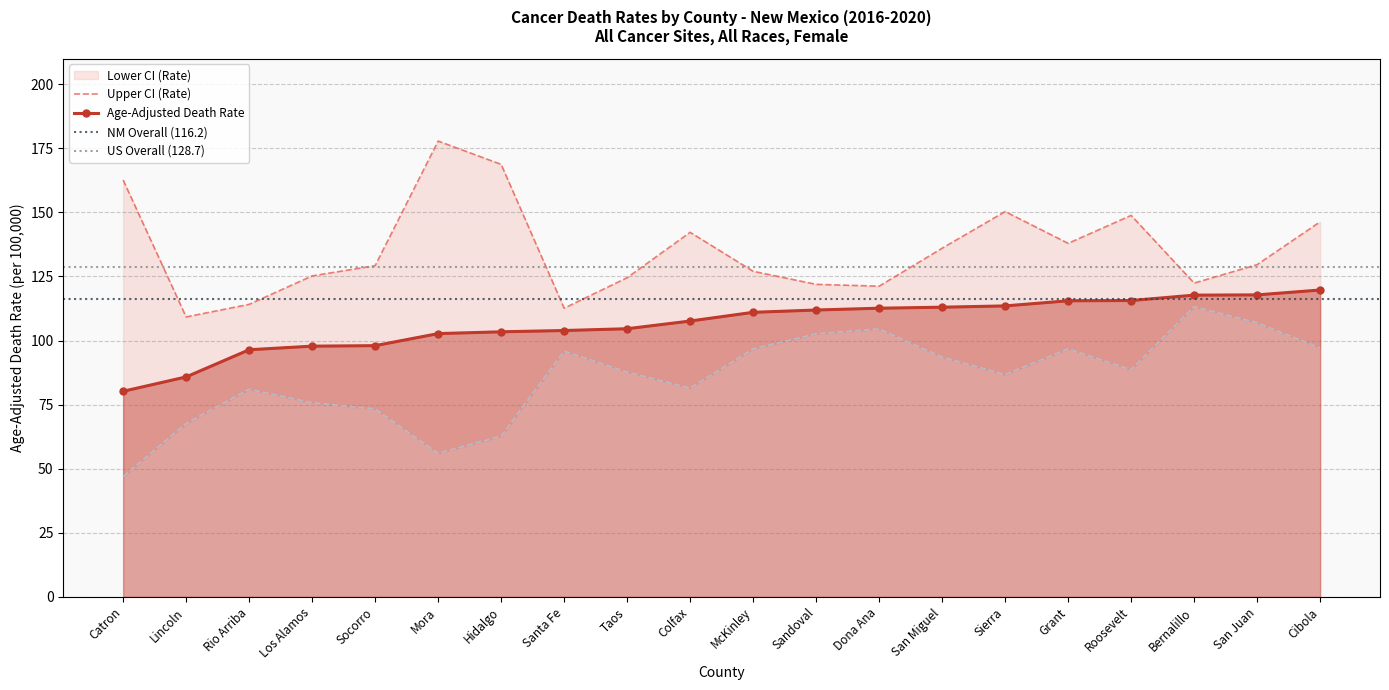

Where is Lower CI (Rate) nearest to the value 80?

Rio Arriba